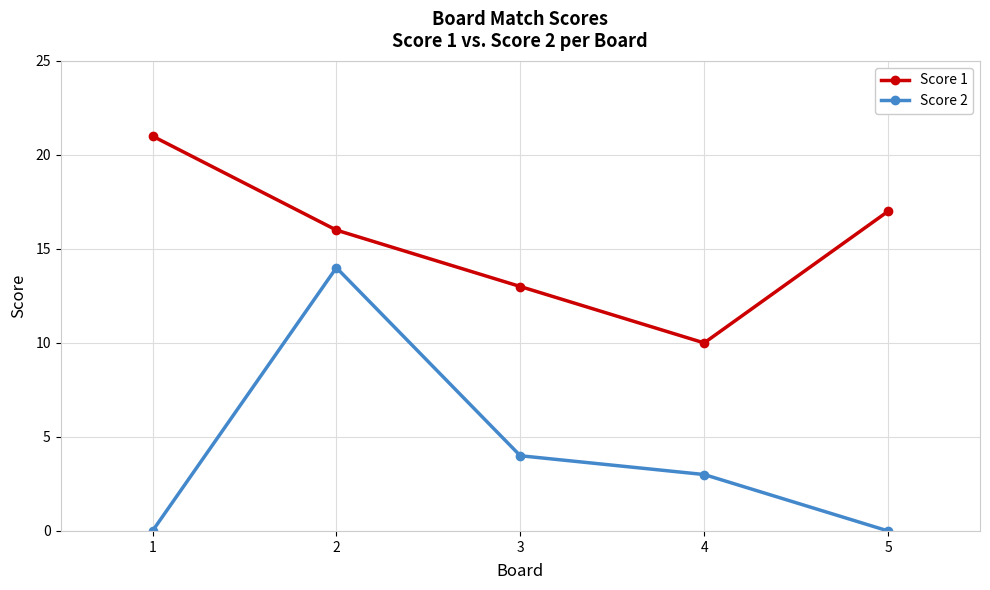

Which series has the widest spread of values?

Score 2